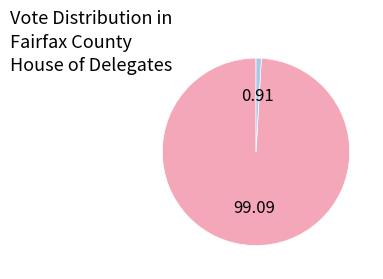

Does any single category account for the majority?

Yes